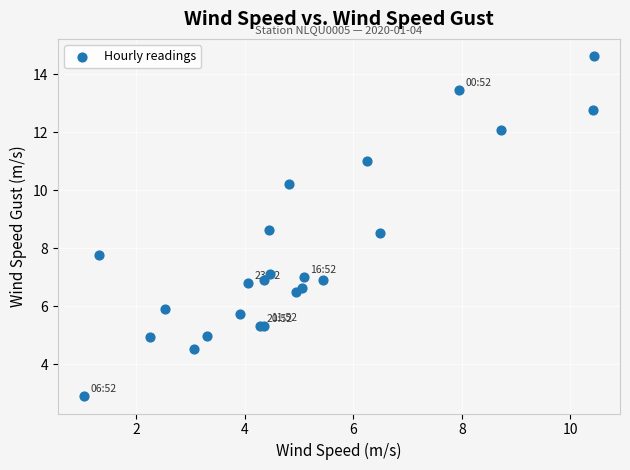

What Y value in the scatter plot is closest to 8?

7.8